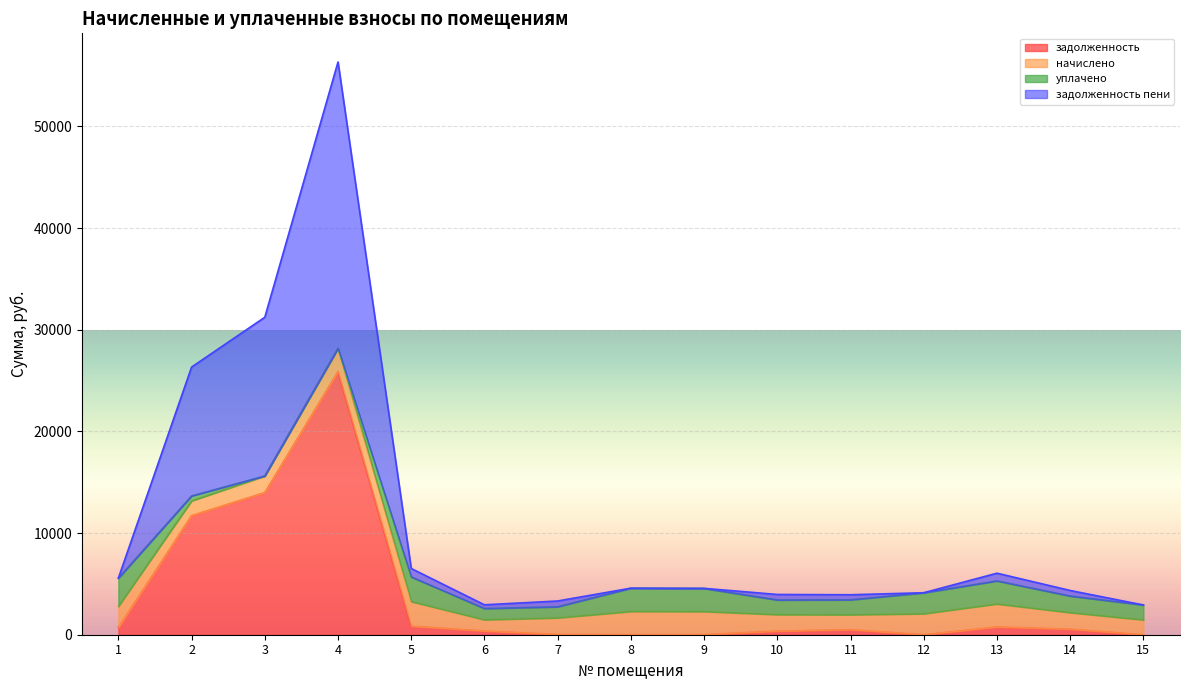

At which label does задолженность пени reach its minimum?

15